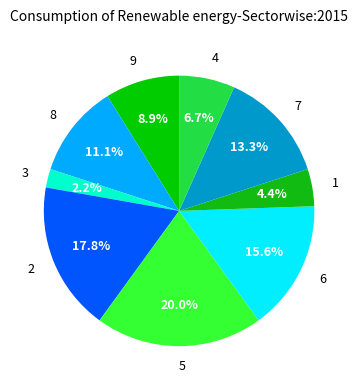

What percentage is the 5 slice, to the nearest percent?

20%